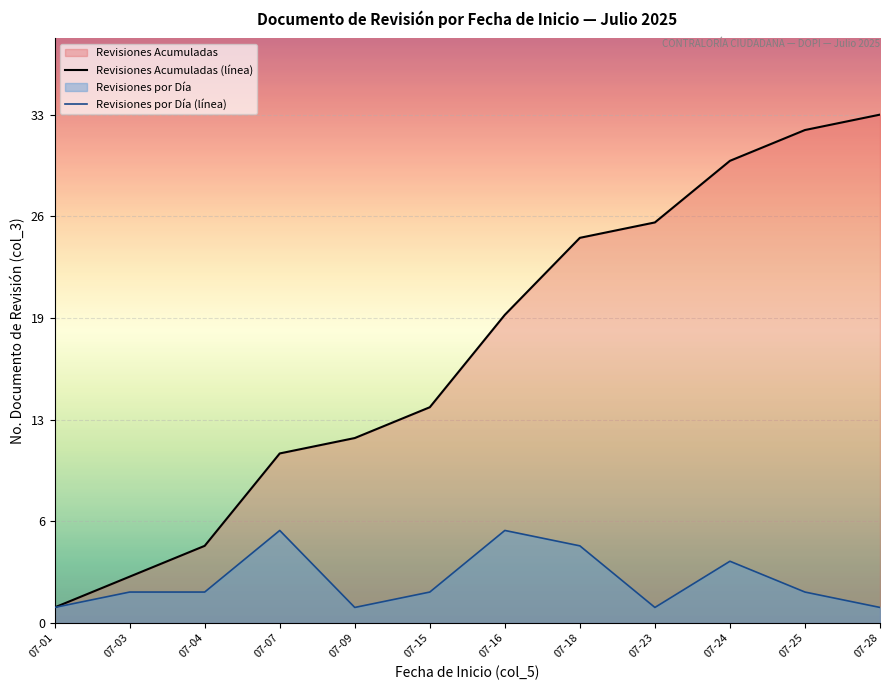

Reading right to left, extract all data points from this chart.

Revisiones Acumuladas (línea): 07-28=33	07-25=32	07-24=30	07-23=26	07-18=25	07-16=20	07-15=14	07-09=12	07-07=11	07-04=5	07-03=3	07-01=1
Revisiones por Día (línea): 07-28=1	07-25=2	07-24=4	07-23=1	07-18=5	07-16=6	07-15=2	07-09=1	07-07=6	07-04=2	07-03=2	07-01=1